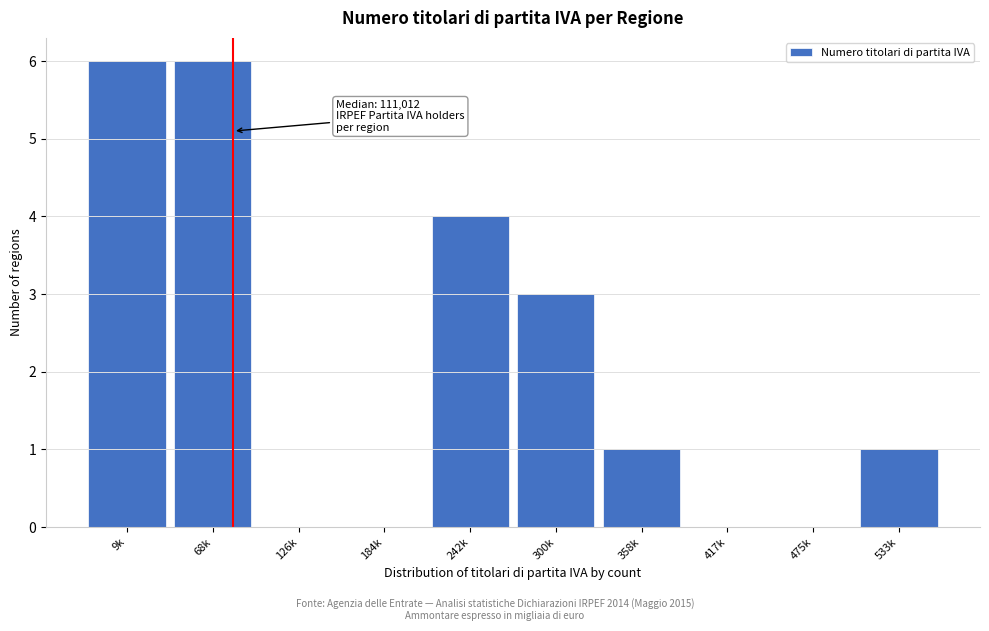

Reading right to left, what are all the values shown in this chart?

533k=1	475k=0	417k=0	358k=1	300k=3	242k=4	184k=0	126k=0	68k=6	9k=6